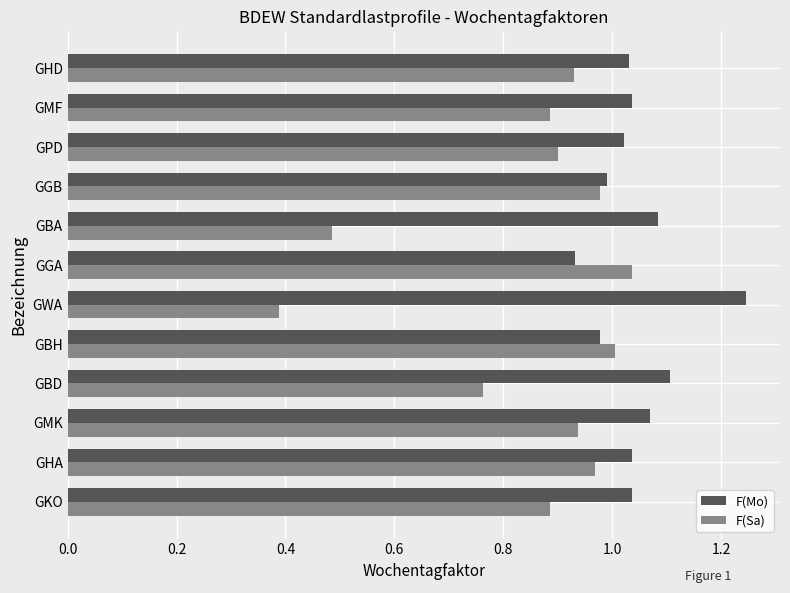

Which label corresponds to the largest value in the chart?

GWA